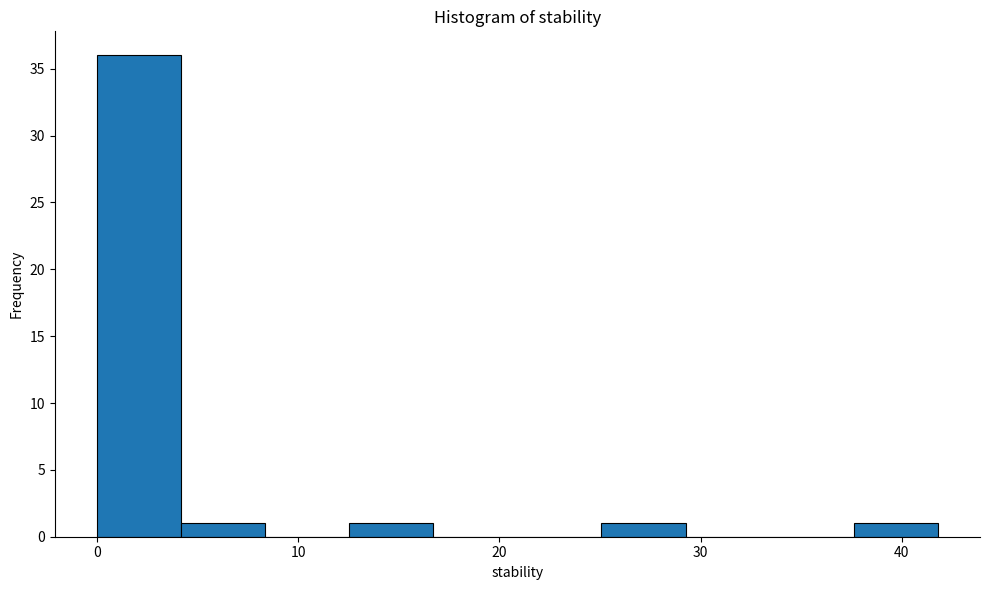

Reading left to right, list every bar in this chart as the range it spans on the x-axis followed by its height. Neither the bar edges nor the heights are printed on the chart, so give them approximately, as read against the axes.

0 to 4: 36
4 to 8: 1
8 to 13: 0
13 to 17: 1
17 to 21: 0
21 to 25: 0
25 to 29: 1
29 to 33: 0
33 to 38: 0
38 to 42: 1